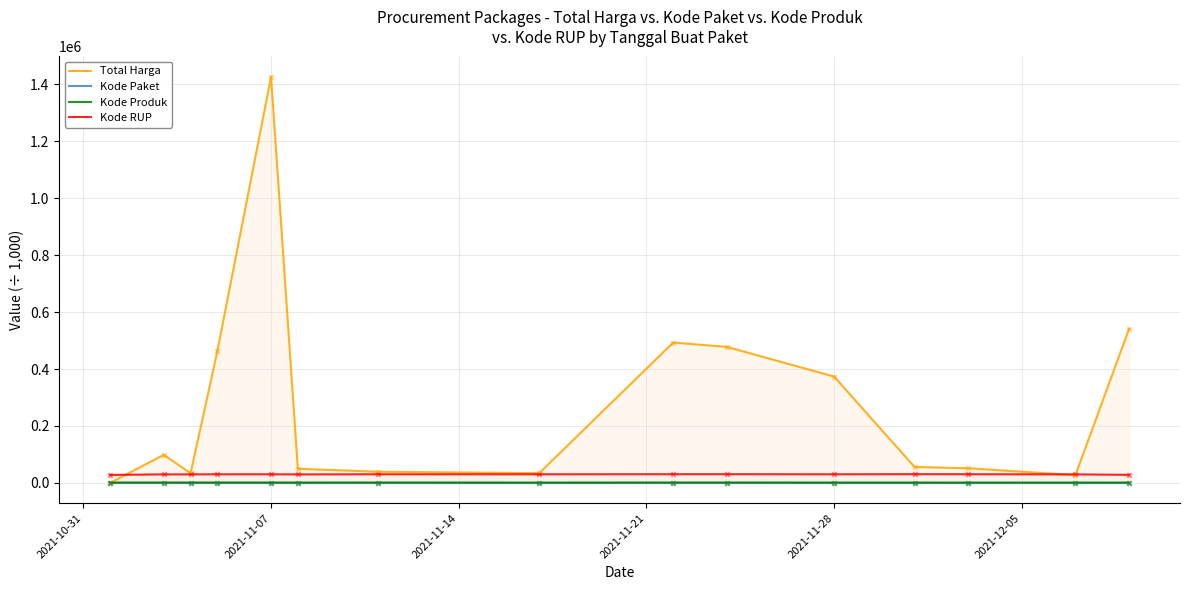

What are all the series names shown in the legend?

Total Harga, Kode Paket, Kode Produk, Kode RUP